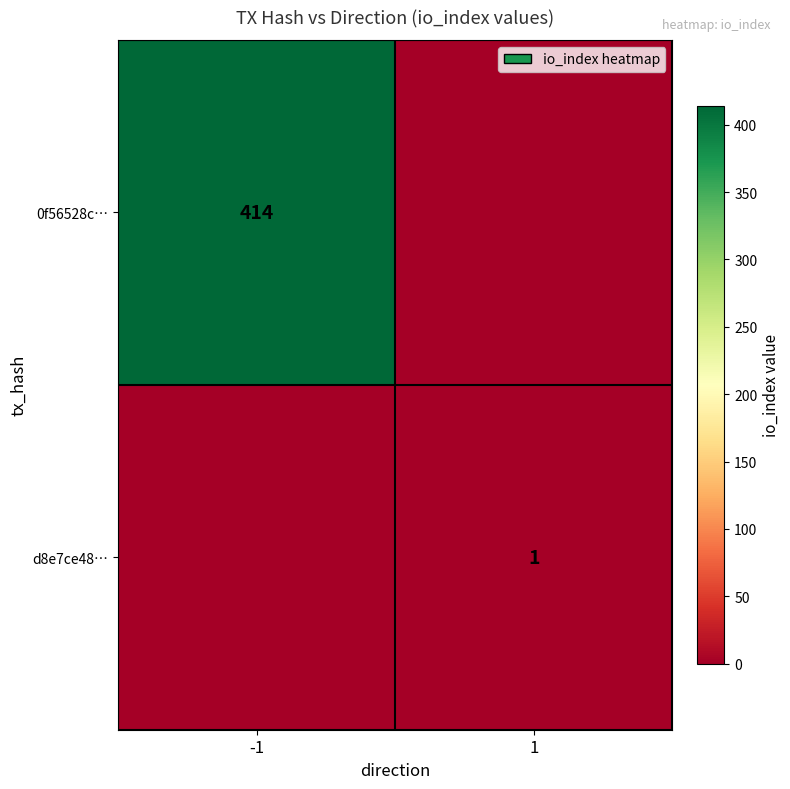

Is it true that 0f56528c… equals 86 at -1?

False